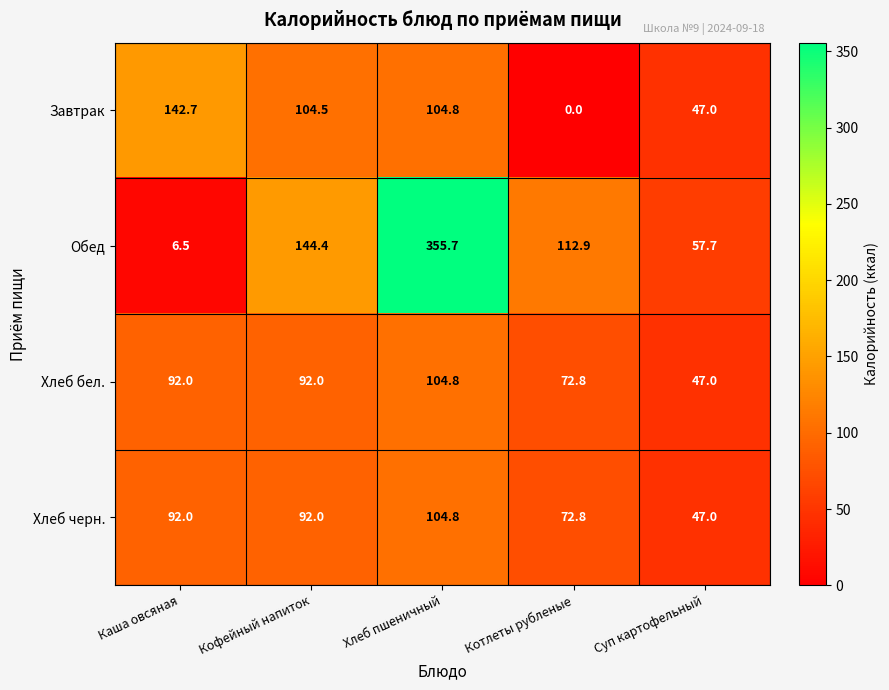

Count the number of categories in the chart.

5